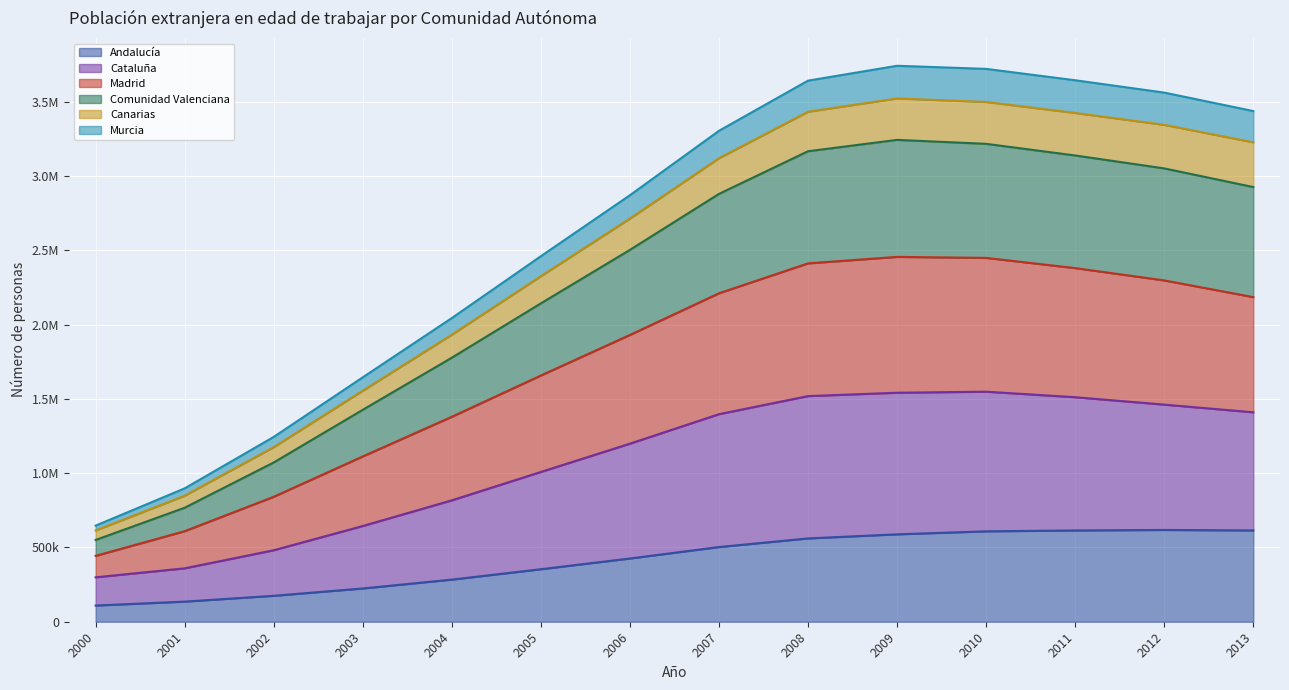

At which label does Andalucía reach its minimum?

2000